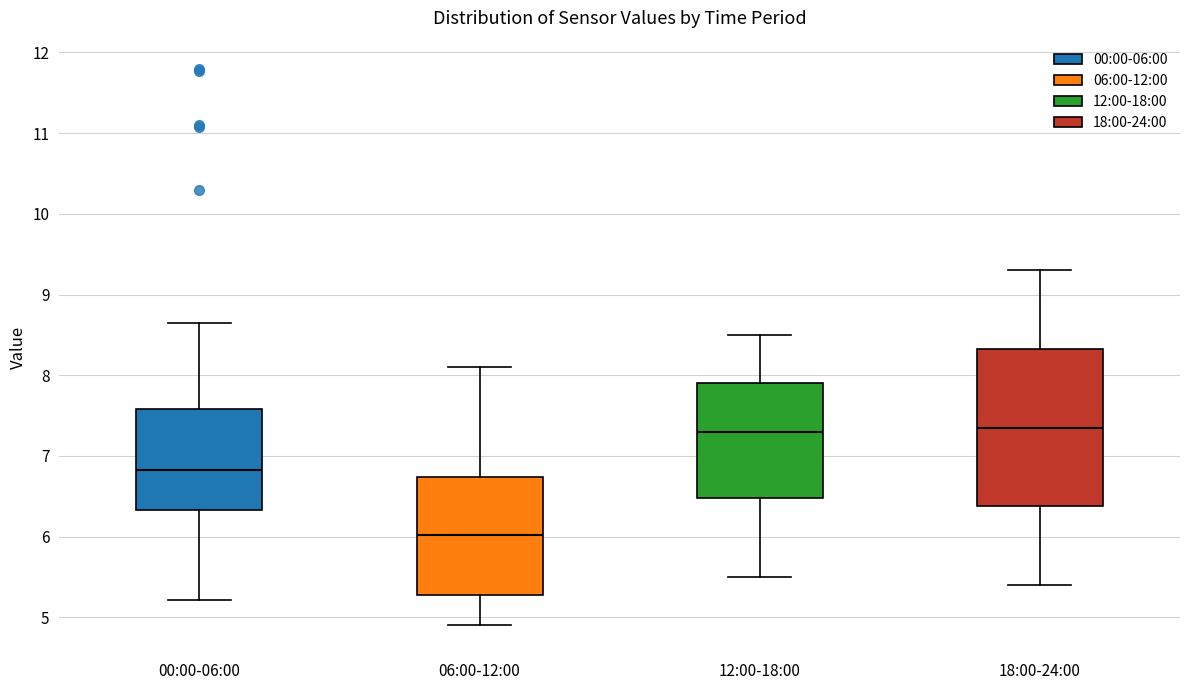

Reading left to right, transcribe this box plot: for each box, give where its median line is, the range the box spans, and where its two whiskers end, as read against the y-axis. The values are not printed on the chart, so give them approximately, as read against the axis.

00:00-06:00: median 6.8, box 6.3 to 7.6, whiskers 5.2 to 8.7
06:00-12:00: median 6.0, box 5.3 to 6.7, whiskers 4.9 to 8.1
12:00-18:00: median 7.3, box 6.5 to 7.9, whiskers 5.5 to 8.5
18:00-24:00: median 7.4, box 6.4 to 8.3, whiskers 5.4 to 9.3